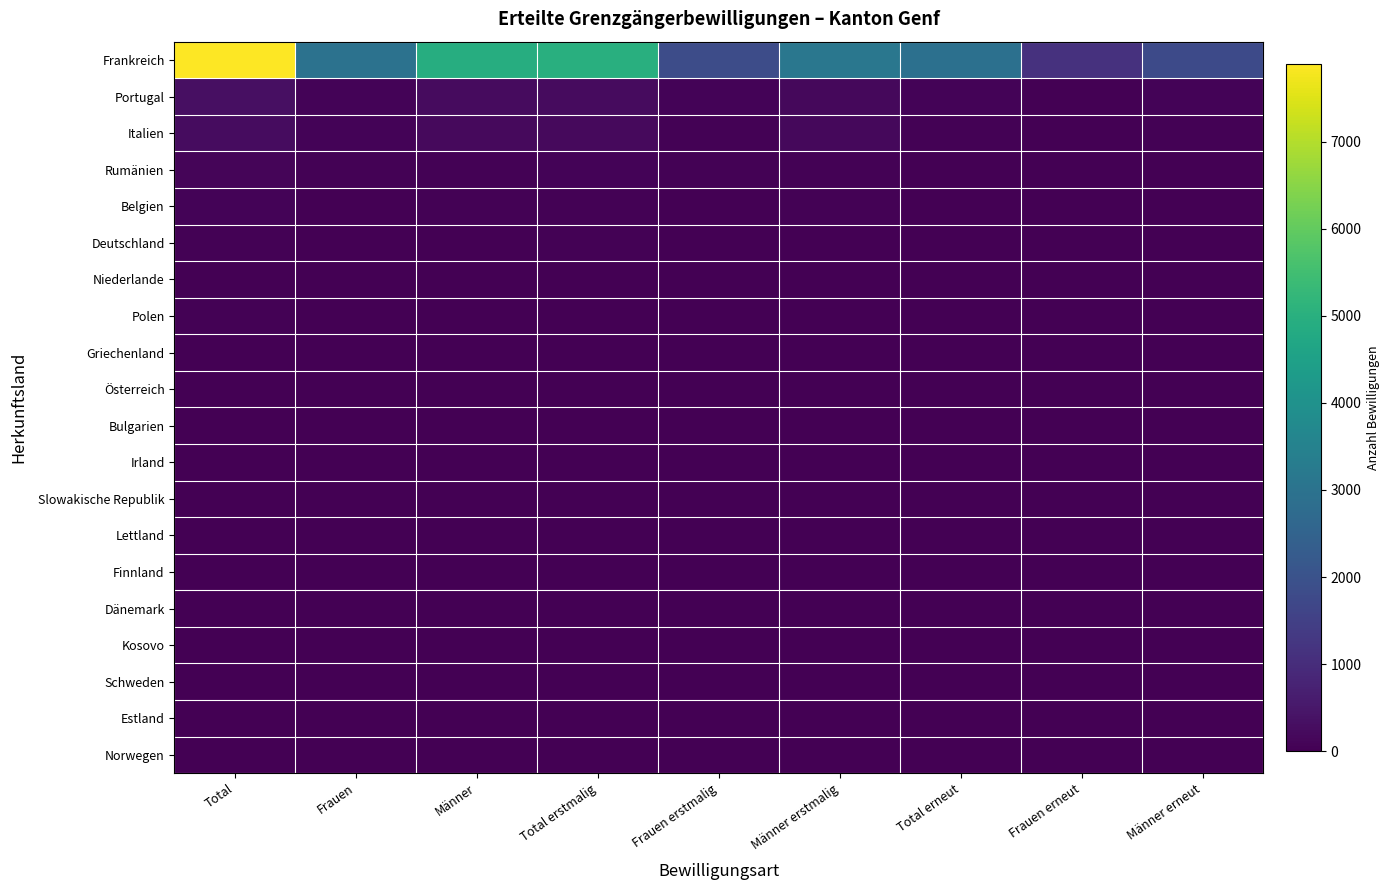

Which series has the widest spread of values?

Frankreich